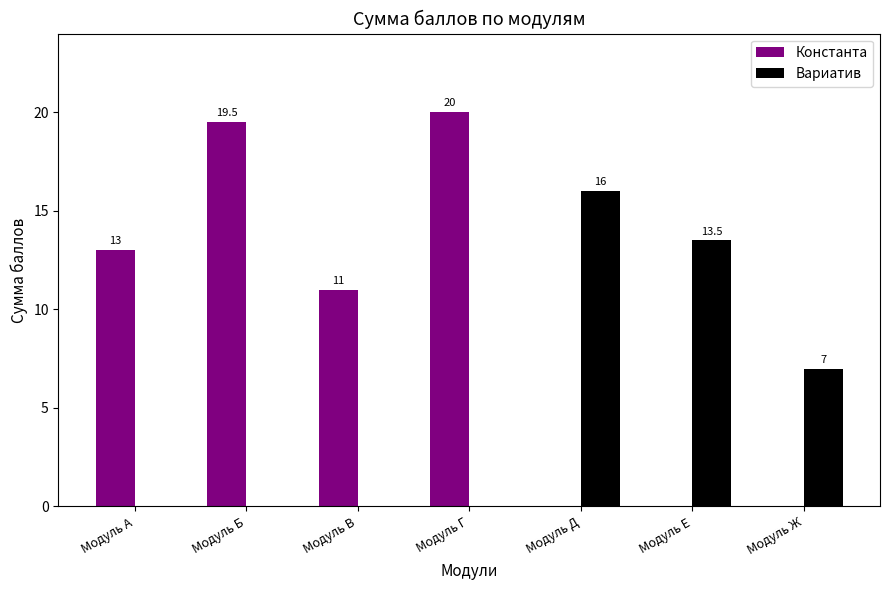

Count the number of data series in this chart.

2